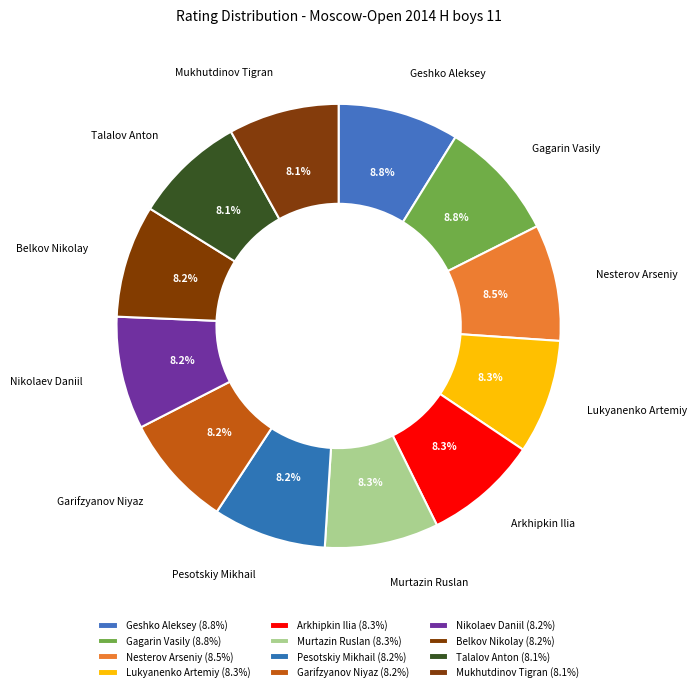

To the nearest percent, what percentage of the pie is Garifzyanov Niyaz?

8%